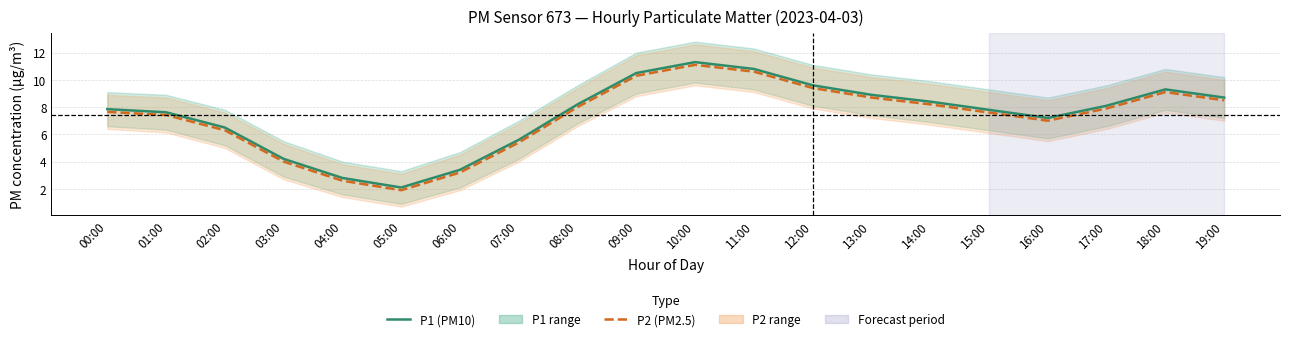

Which label corresponds to the smallest value in the chart?

05:00